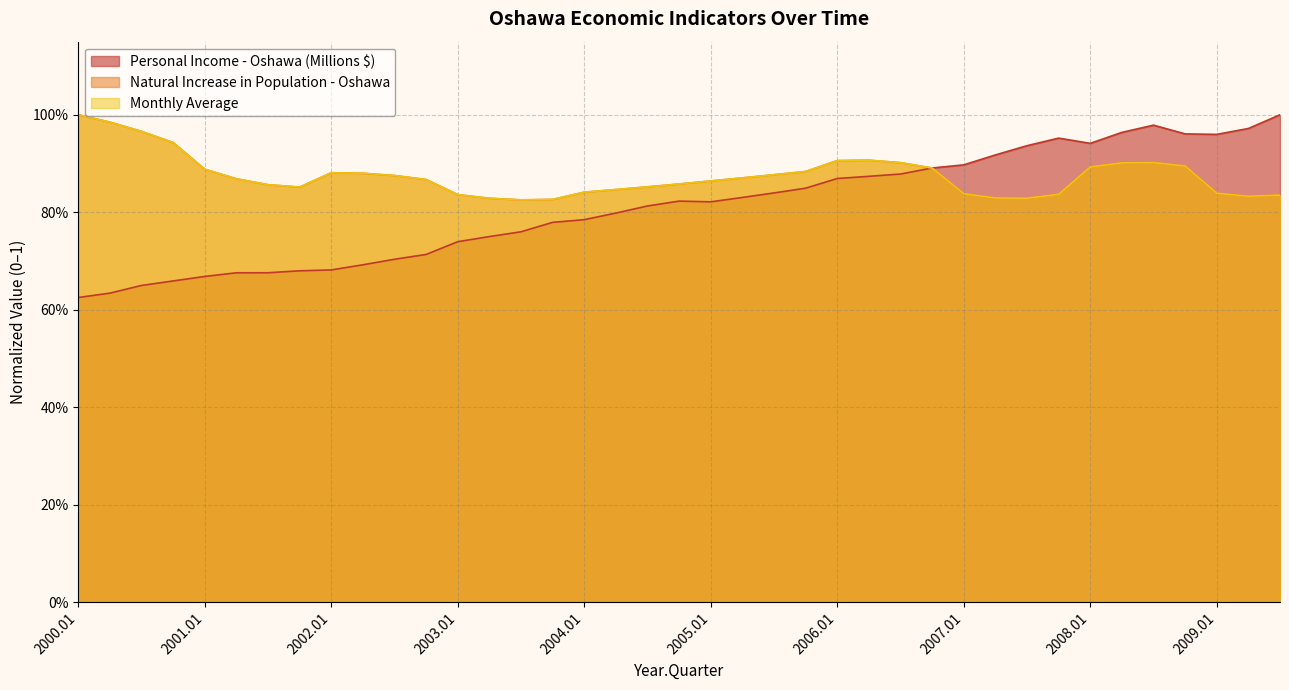

List the series in order of their peak value, lowest first.

Personal Income - Oshawa (Millions $), Natural Increase in Population - Oshawa, Monthly Average